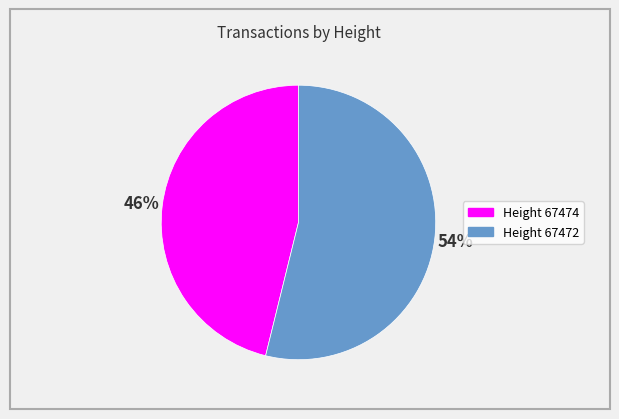

Is there any slice that represents more than half of the pie?

Yes